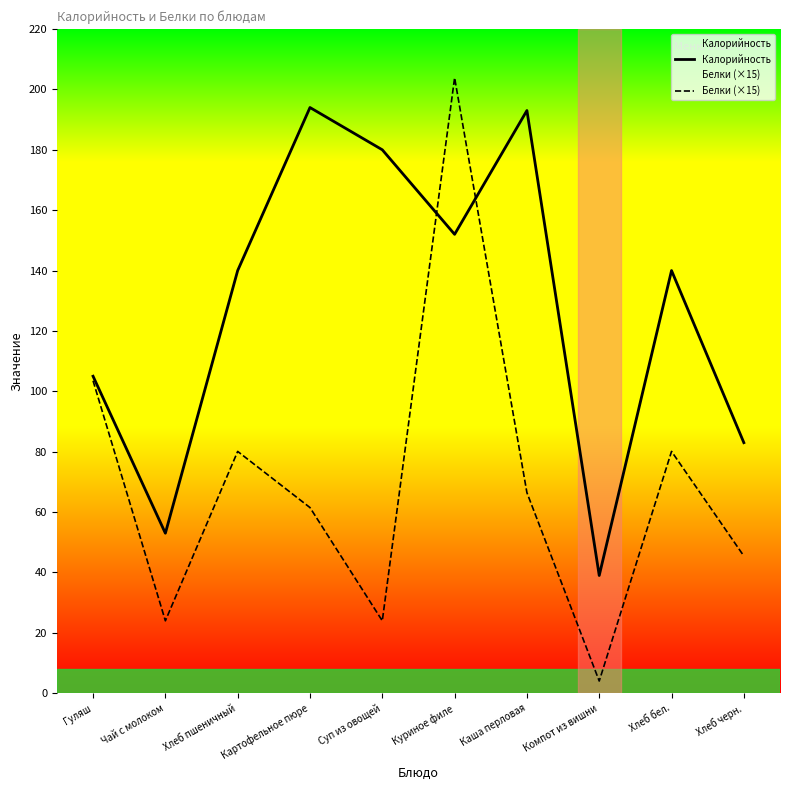

Reading left to right, extract all data points from this chart.

Калорийность: Гуляш=105.0	Чай с молоком=53.0	Хлеб пшеничный=140.0	Картофельное пюре=194.0	Суп из овощей=180.0	Куриное филе=152.0	Каша перловая=193.0	Компот из вишни=39.0	Хлеб бел.=140.0	Хлеб черн.=83.0
Белки (×15): Гуляш=103.5	Чай с молоком=24.0	Хлеб пшеничный=80.1	Картофельное пюре=61.5	Суп из овощей=24.0	Куриное филе=203.8	Каша перловая=66.4	Компот из вишни=4.1	Хлеб бел.=80.1	Хлеб черн.=45.4